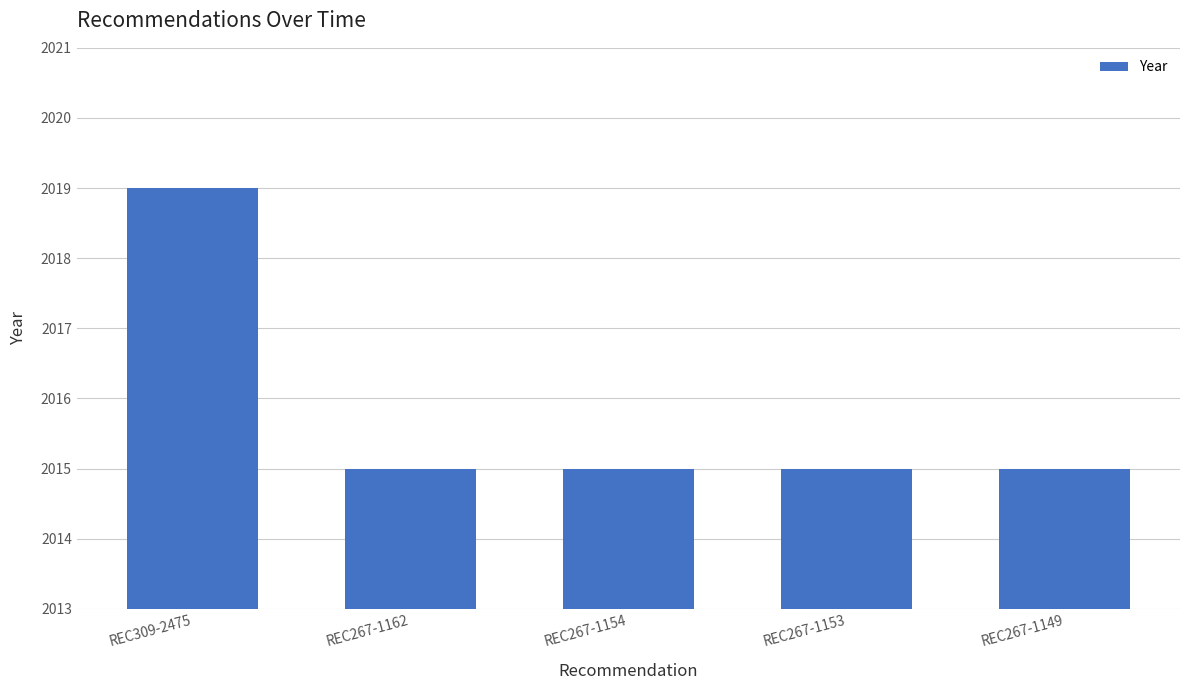

Does the chart contain any negative values?

No